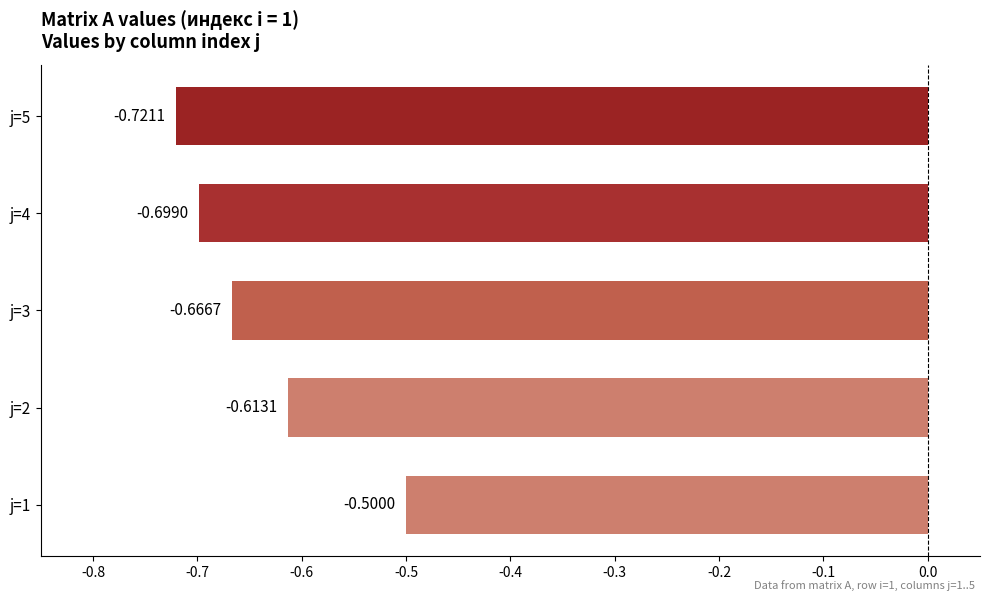

What is the sum of all values?

-3.2